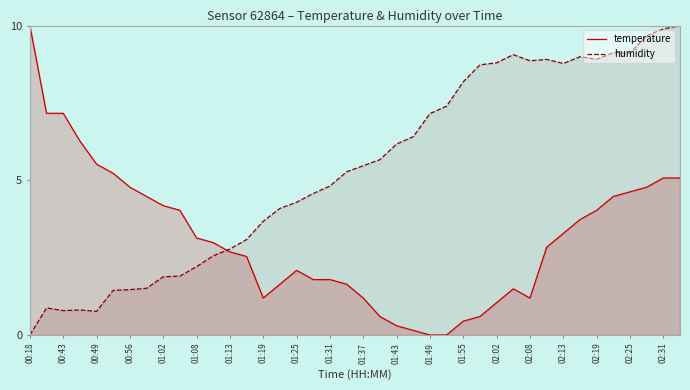

Is the value of humidity at 01:37 greater than the value of temperature at 01:19?

Yes